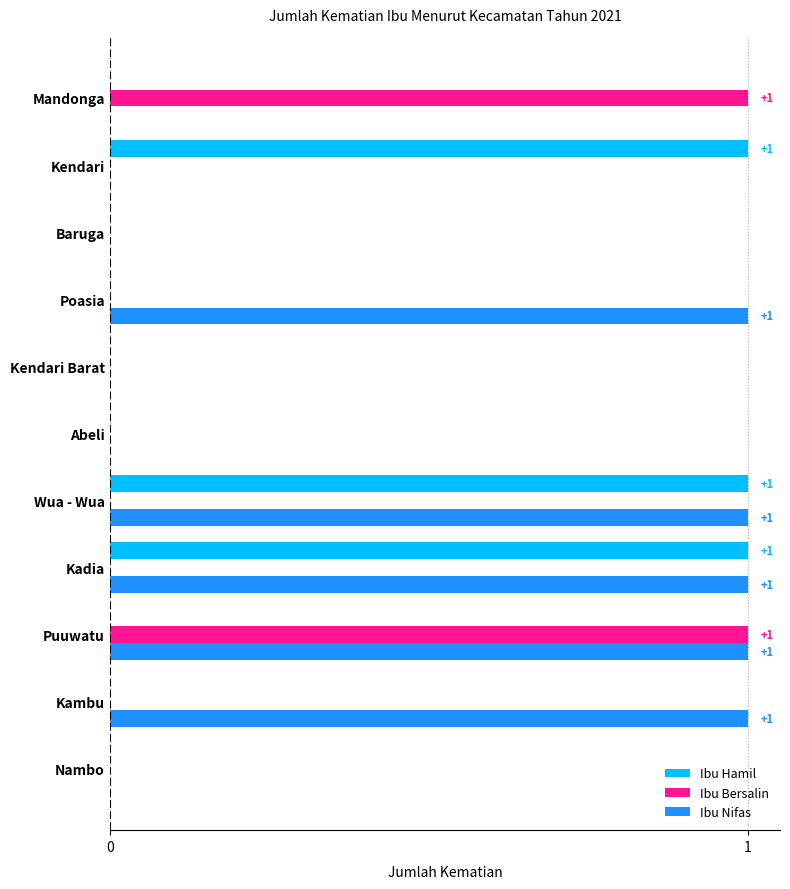

True or false: Ibu Bersalin has a value of 1 at Mandonga.

True